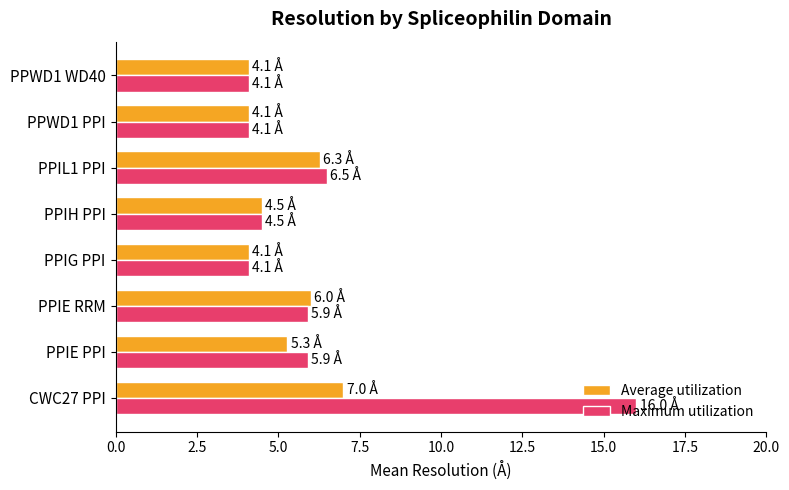

What is the maximum value for Average utilization?

7.0